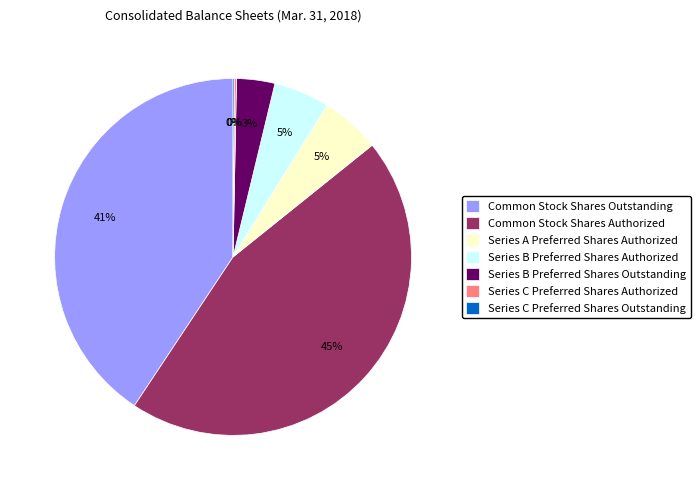

Which category has the biggest portion of the pie?

Common Stock Shares Authorized